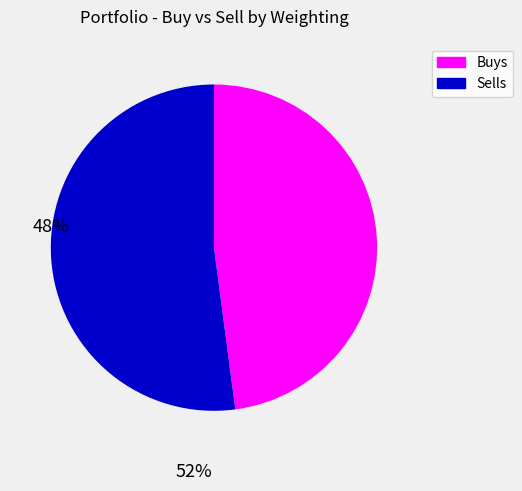

Is there a majority slice in this chart?

Yes